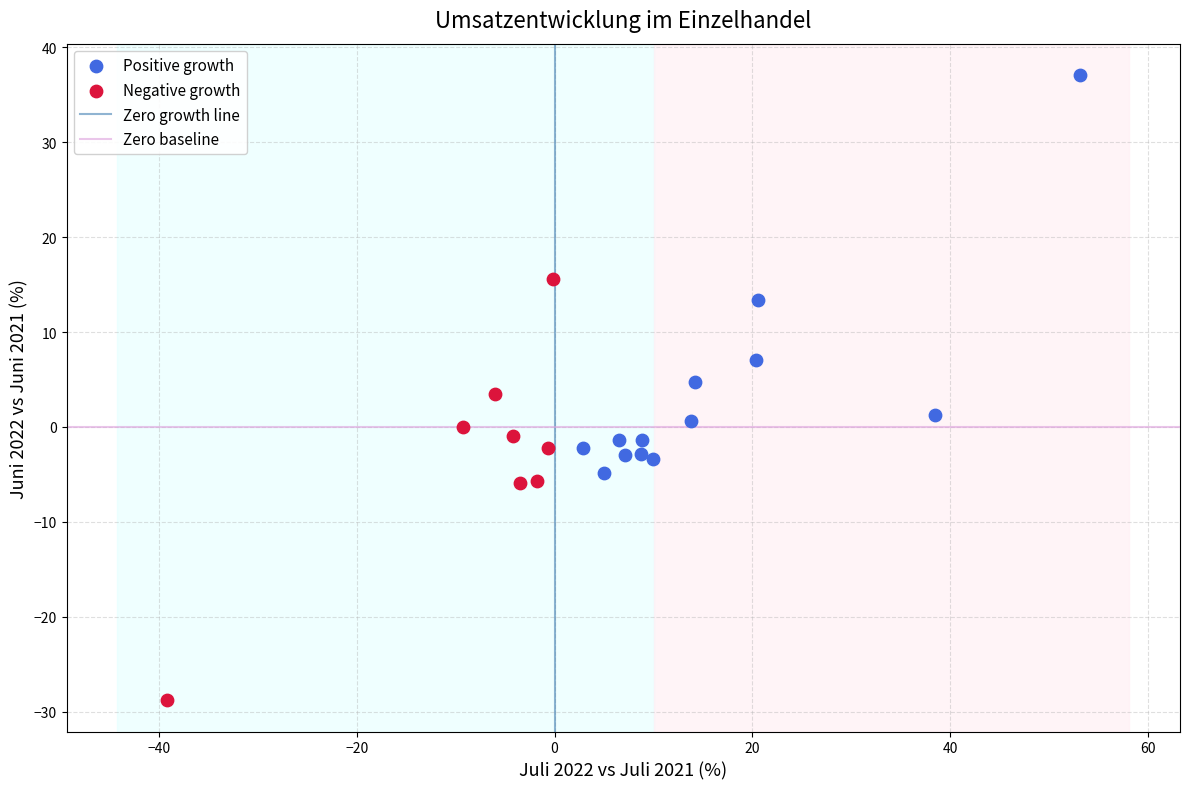

Which series reaches the maximum Y coordinate?

Positive growth